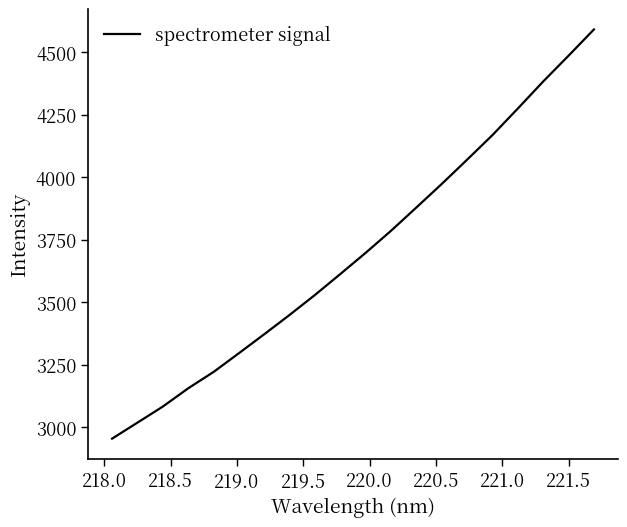

What is the maximum value shown in the chart?

4590.6